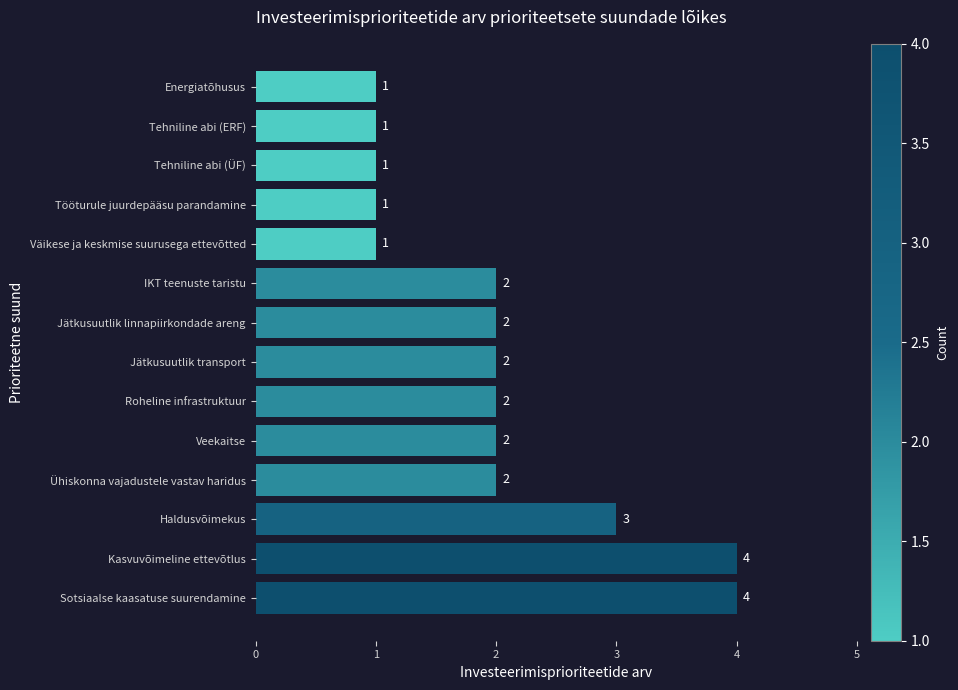

The chart shows a value of 4 at Sotsiaalse kaasatuse suurendamine. True or false?

True